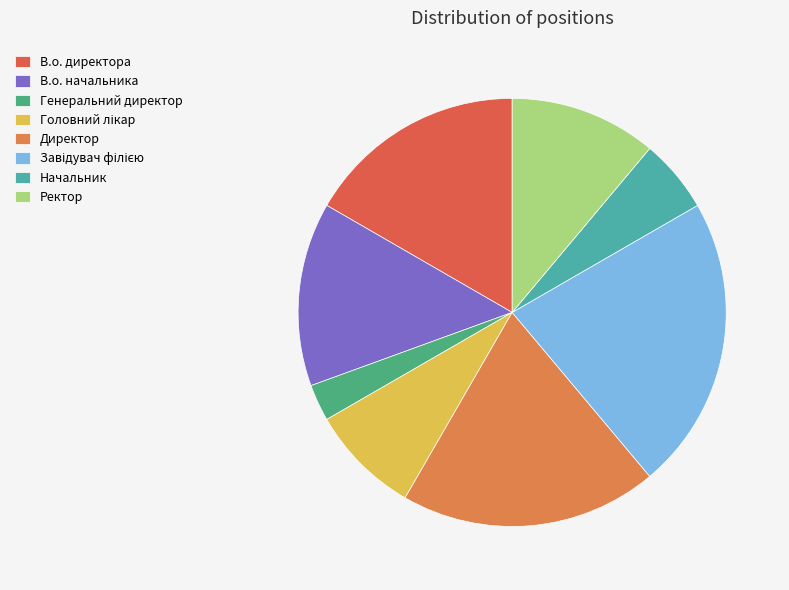

Is the sum of Головний лікар and Директор greater than half?

No